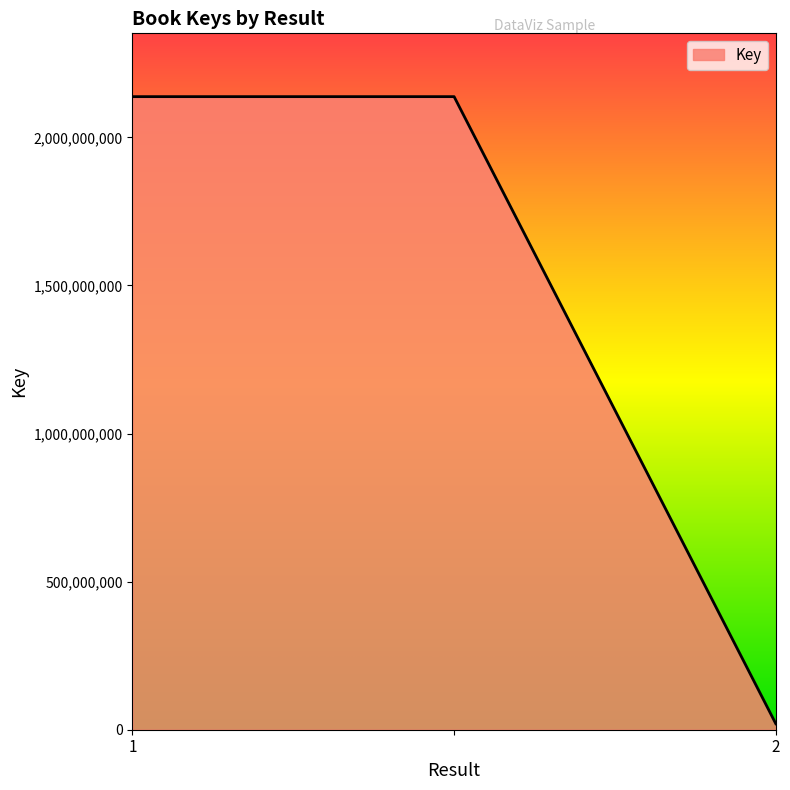

What is the sum of all values?

4295356681